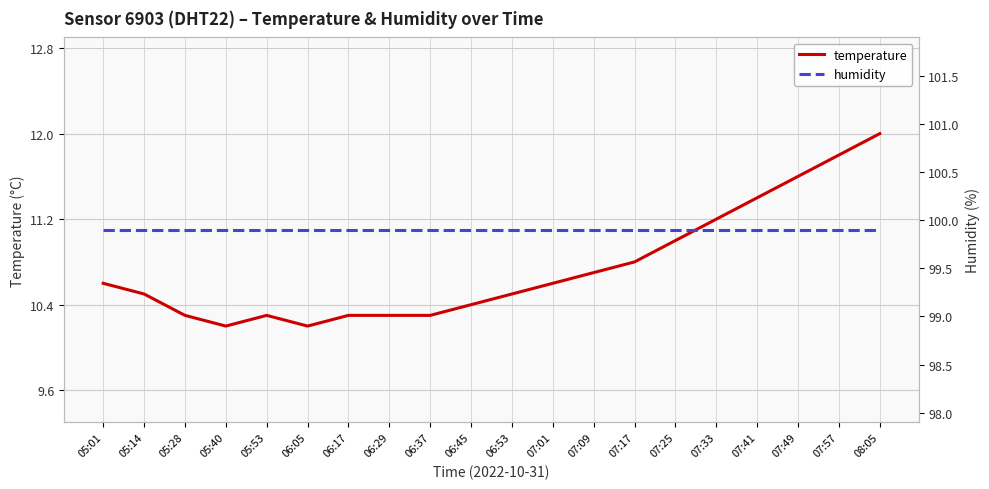

Is it true that humidity equals 99.9 at 07:01?

True